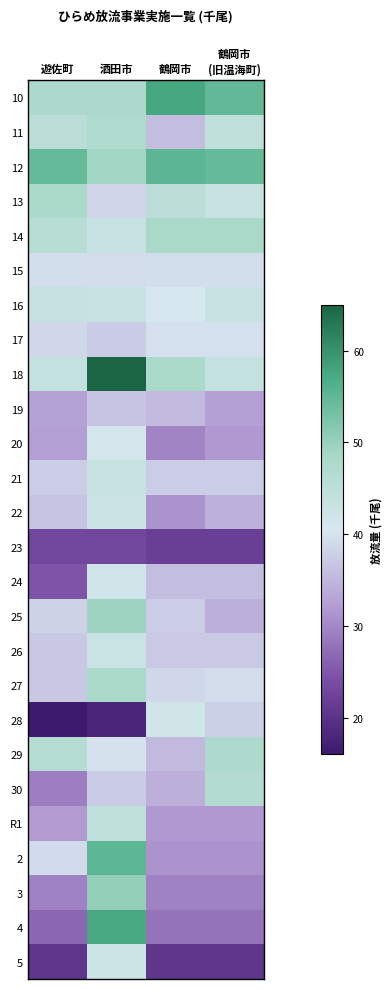

At which category does the chart reach its peak across all series?

酒田市